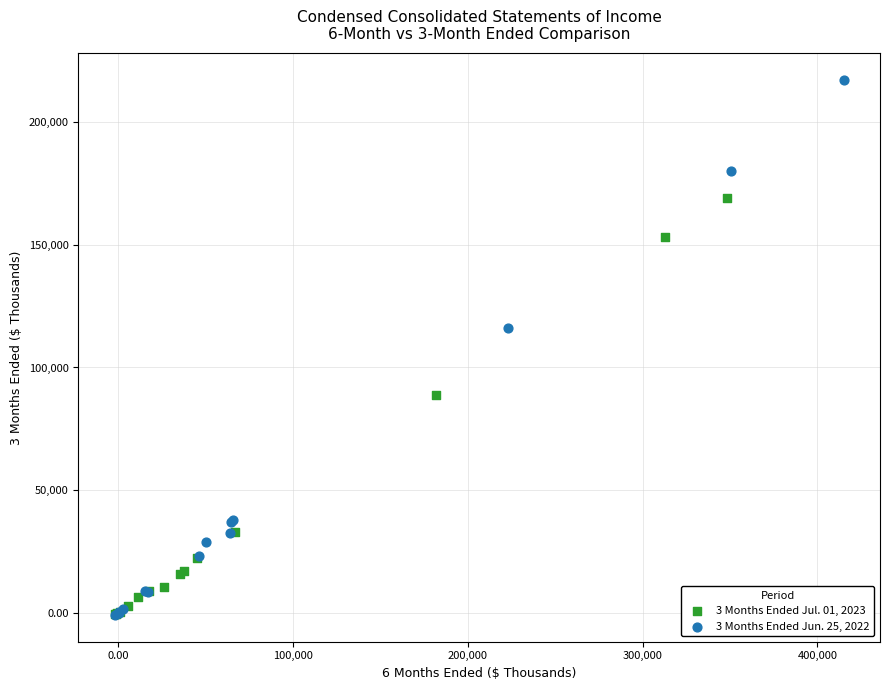

What are all the series names shown in the legend?

3 Months Ended Jul. 01, 2023, 3 Months Ended Jun. 25, 2022